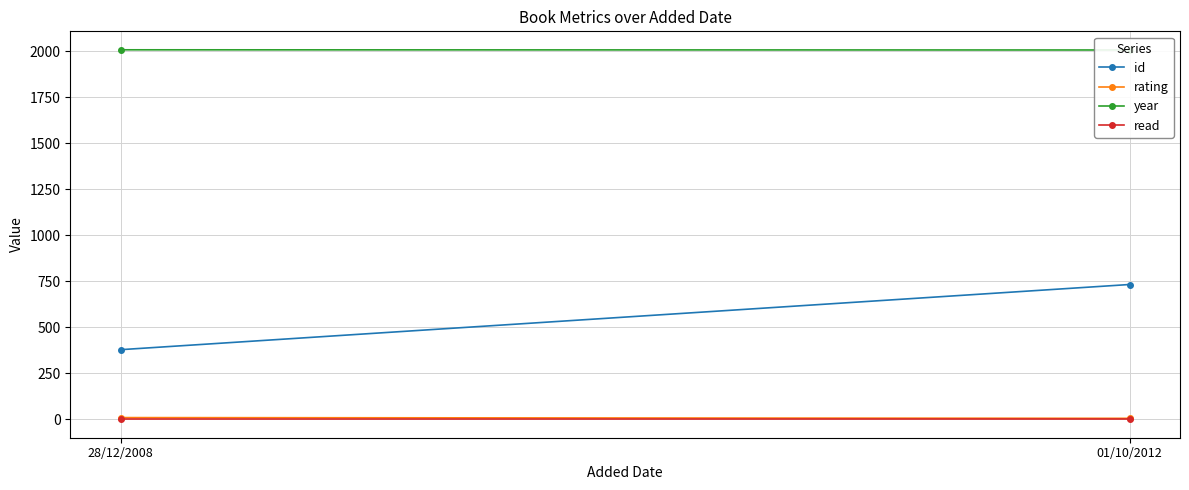

What is the spread (max minus min) of values at 28/12/2008?

2007